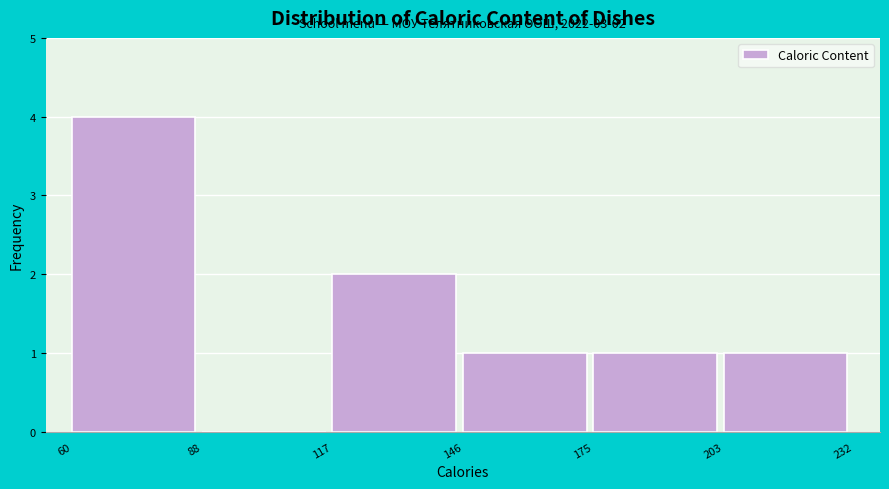

Which range on the x-axis has the tallest bar?

60 to 88